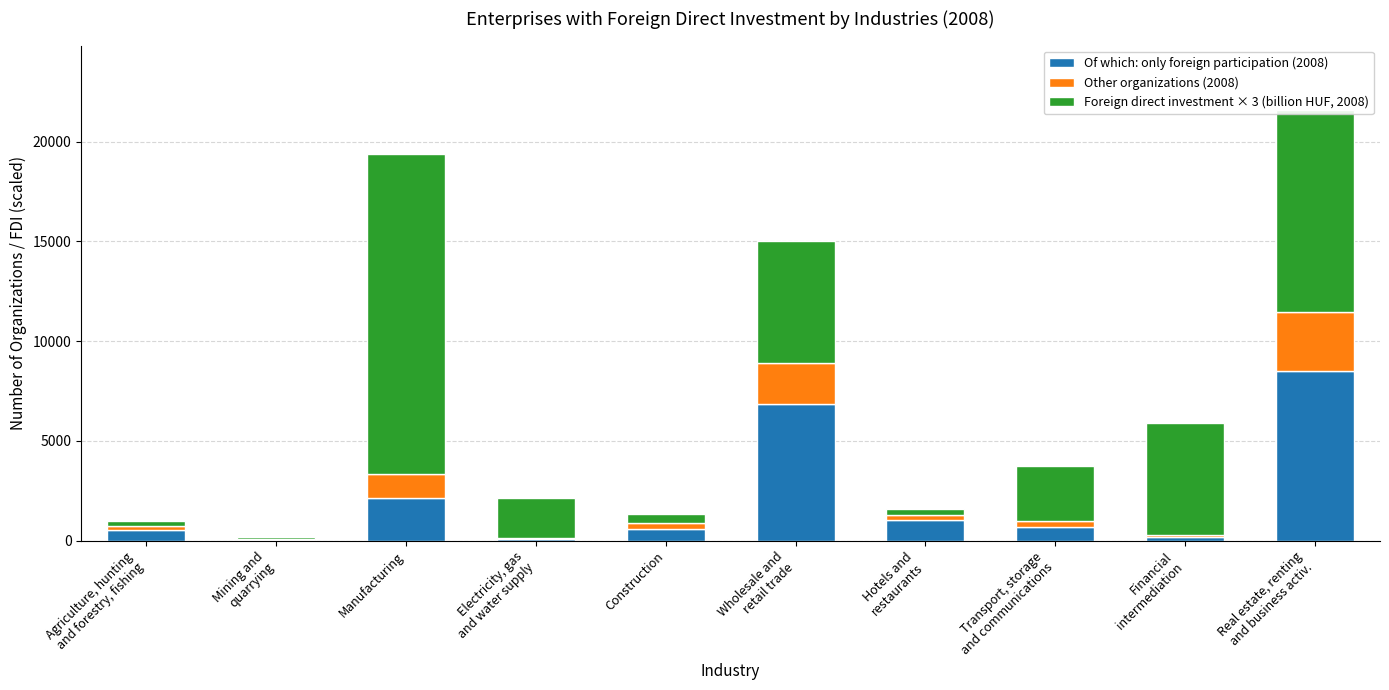

What is the approximate value of Of which: only foreign participation (2008) at Electricity, gas
and water supply?

88.0